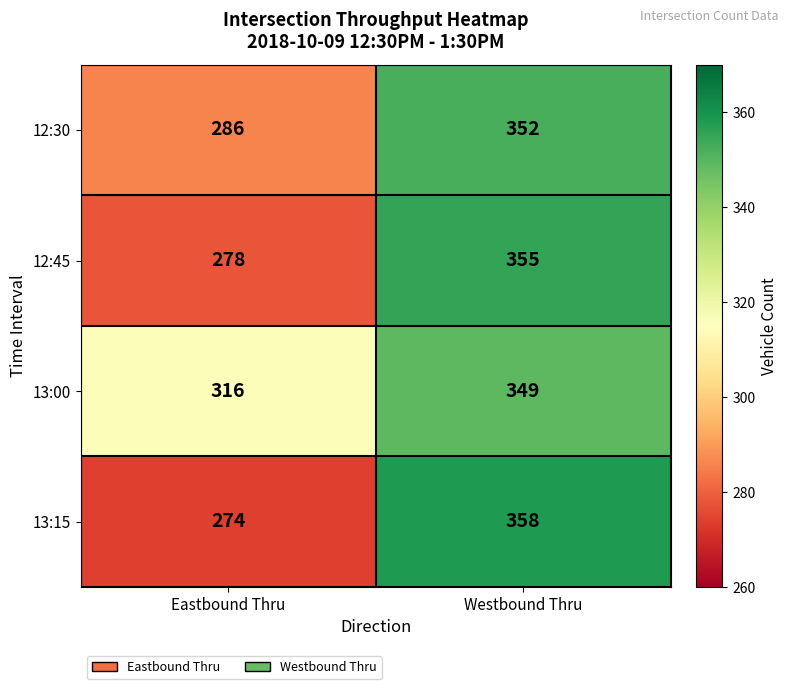

List the series in order of their peak value, highest first.

13:15, 12:45, 12:30, 13:00